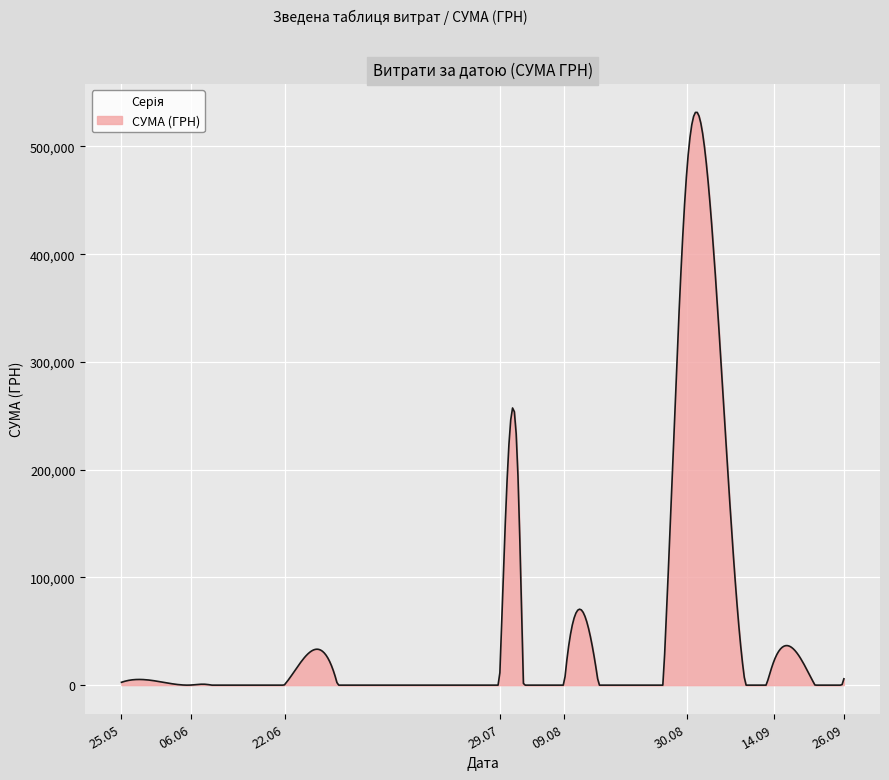

What is the greatest value displayed?

531601.7